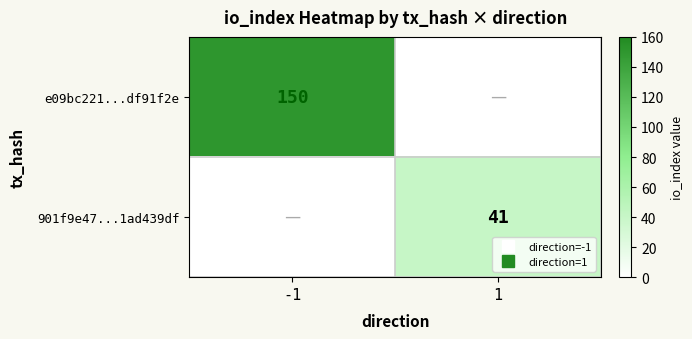

The value of 901f9e47...1ad439df at 1 is 41. True or false?

True